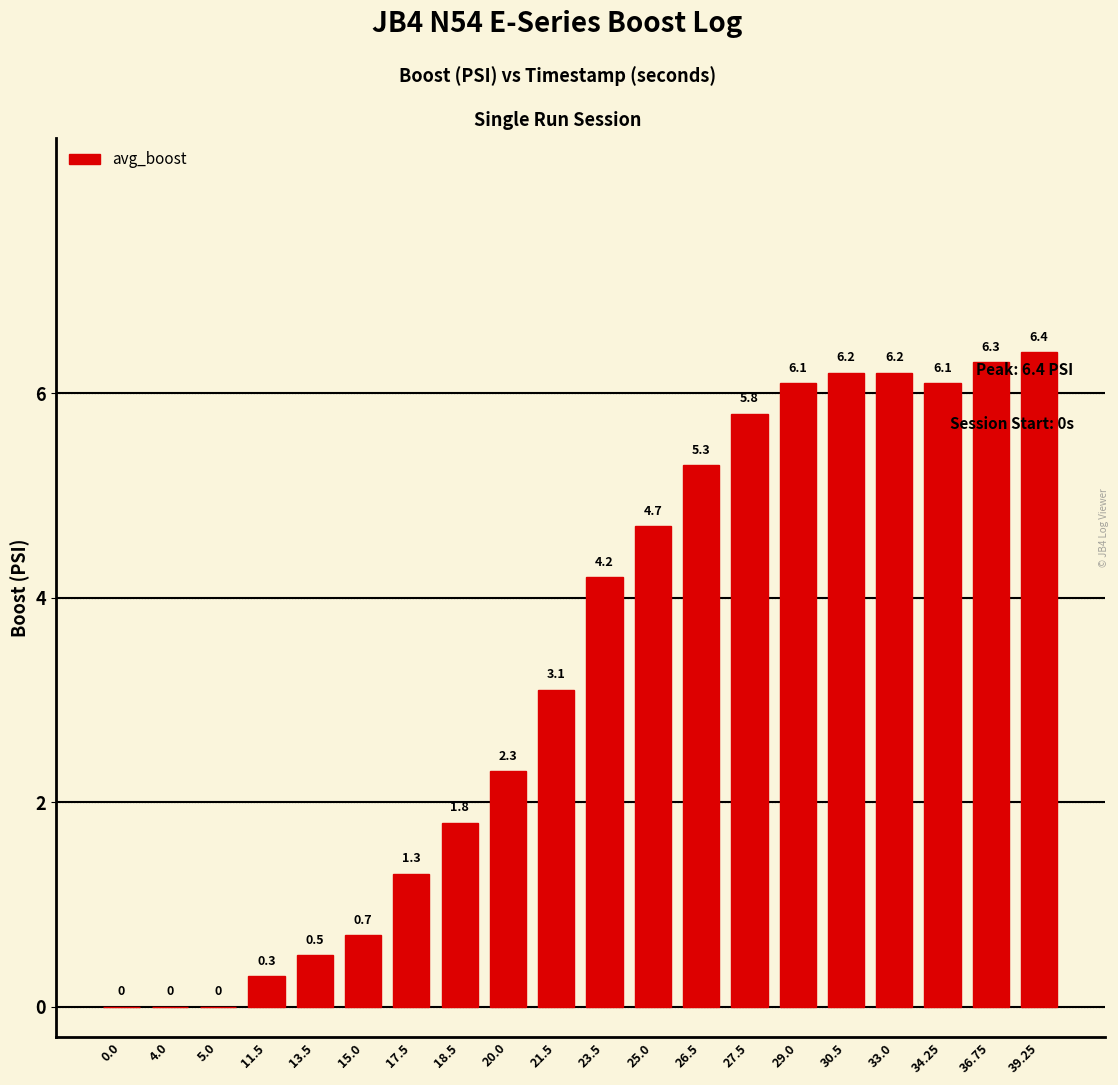

The value at 33.0 is 8.9. True or false?

False